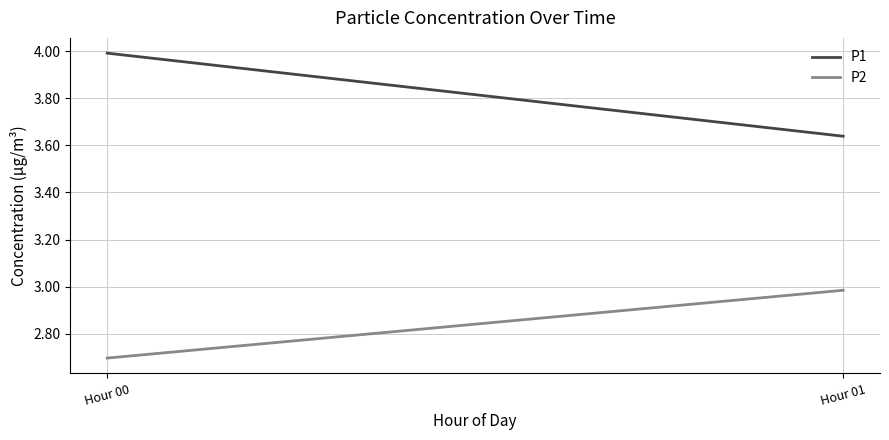

At how many categories does at least one series exceed 3?

2